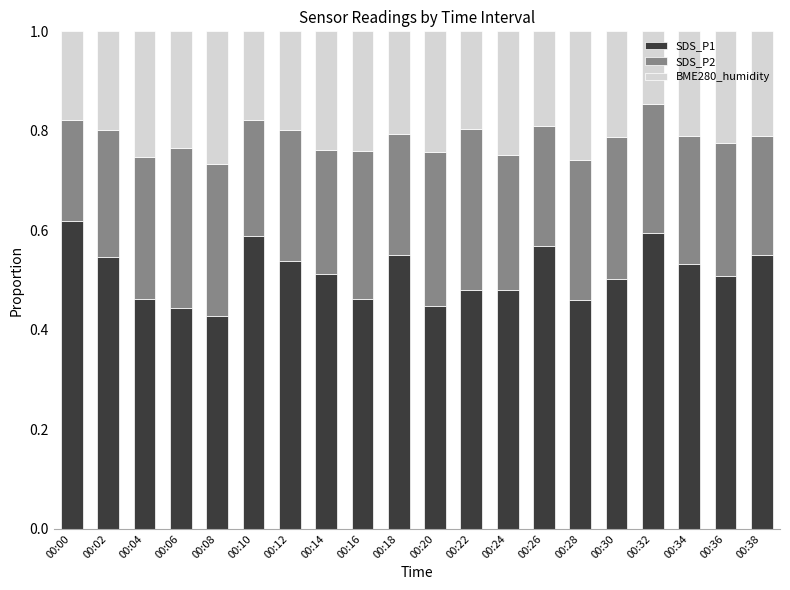

How many SDS_P1 values are between 0 and 1?

20